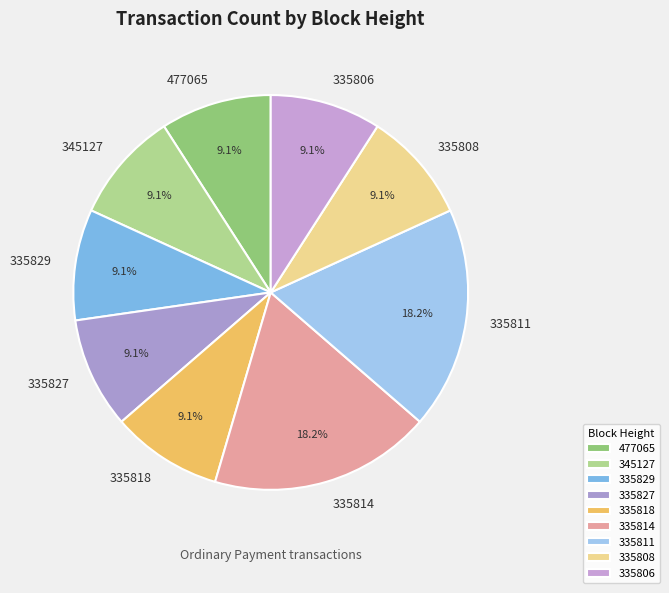

Combined, do 335827 and 335811 account for over 50%?

No